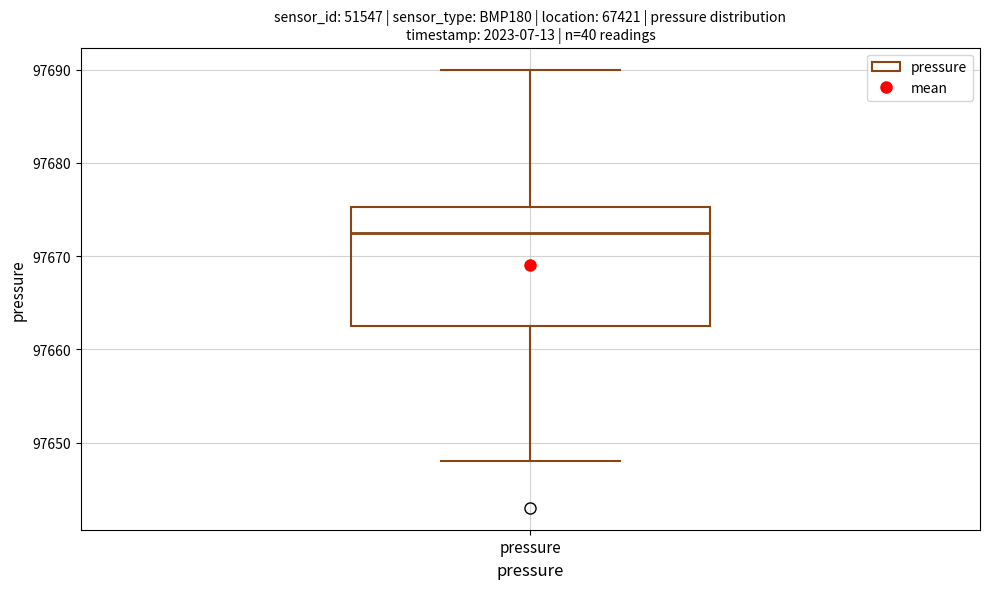

Read this box plot against the y-axis: the position of the median line, the range covered by the box, and the ends of both whiskers. The values are not printed on the chart, so give them approximately, as read against the axis.

median 97673, box 97663 to 97675, whiskers 97648 to 97690